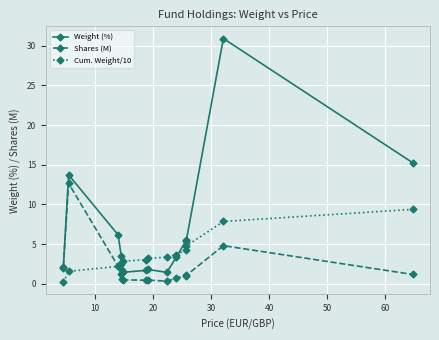

At how many categories does at least one series exceed 15?

2